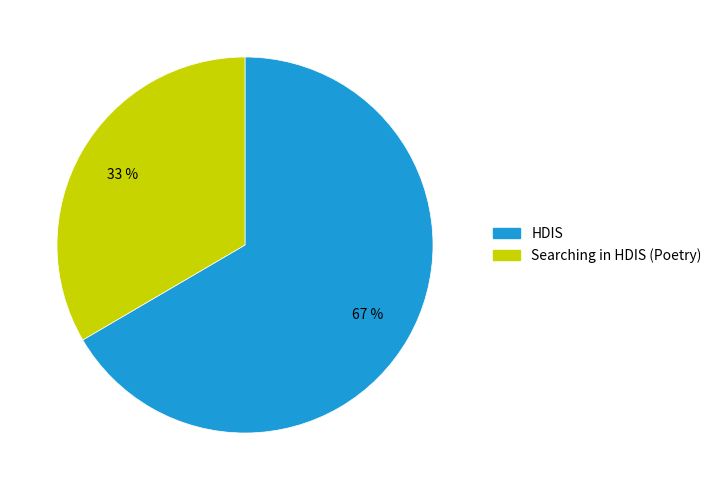

Rank the categories by value from highest to lowest.

HDIS, Searching in HDIS (Poetry)